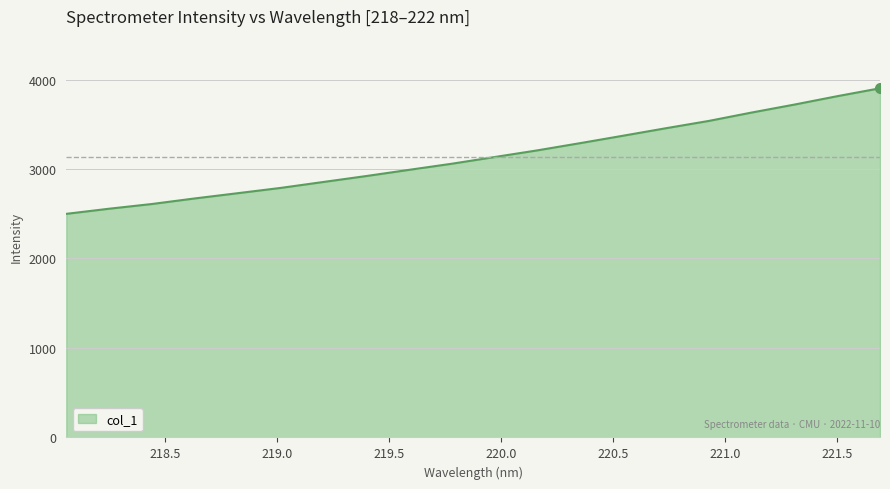

What is the difference between the maximum and minimum values?

1403.4